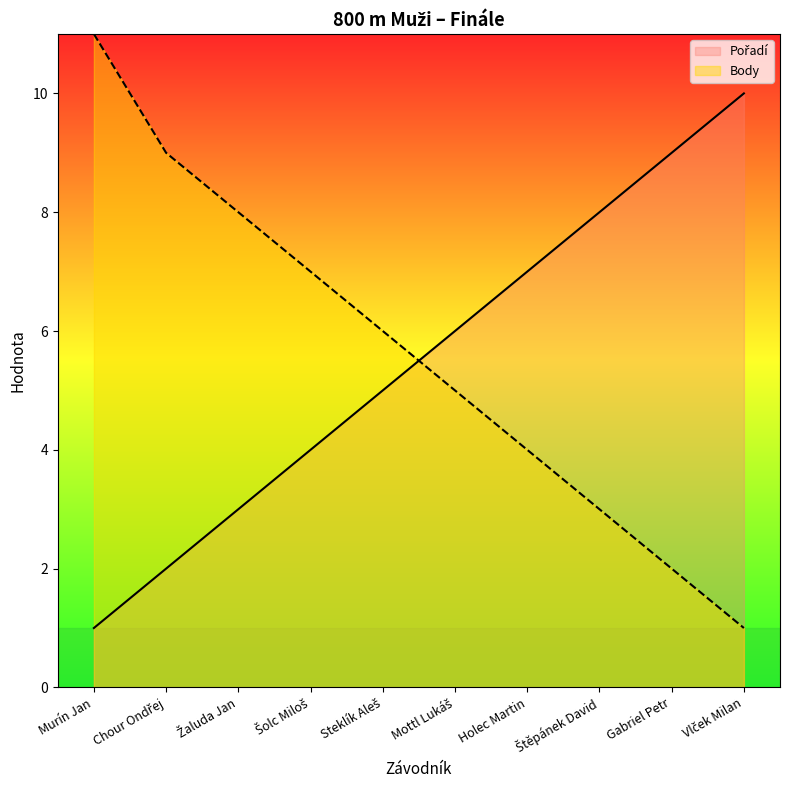

Is it true that Pořadí equals 17 at Vlček Milan?

False